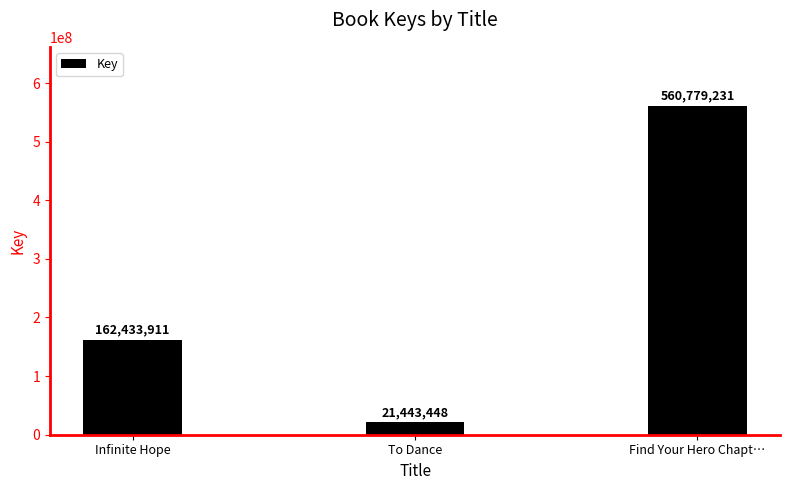

List the labels in order of value, largest first.

Find Your Hero Chapt…, Infinite Hope, To Dance